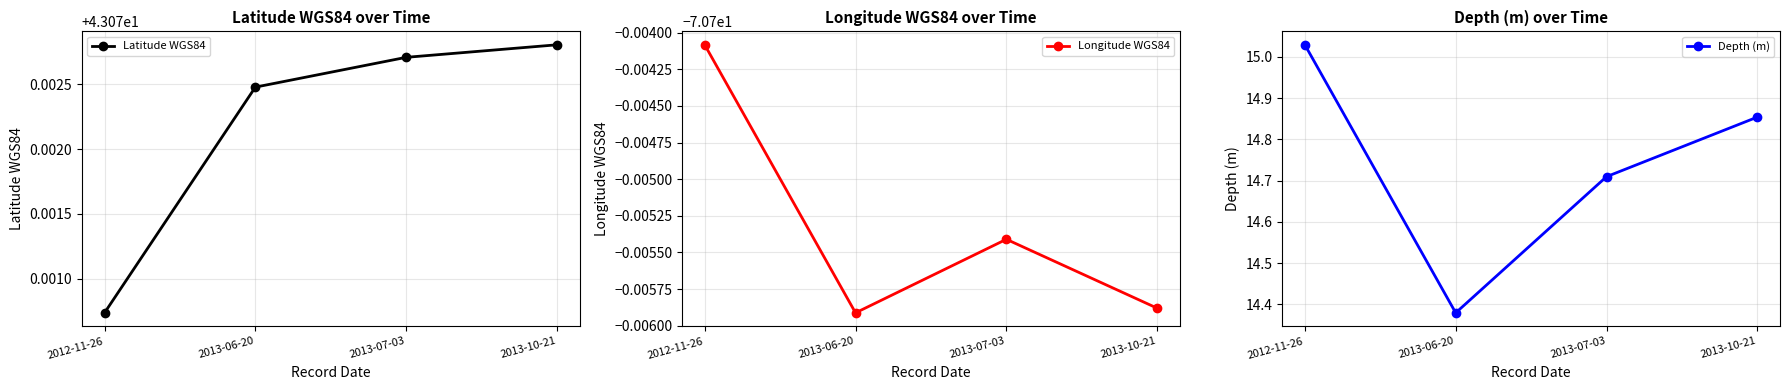

At which label does Latitude WGS84 reach its peak?

2013-10-21